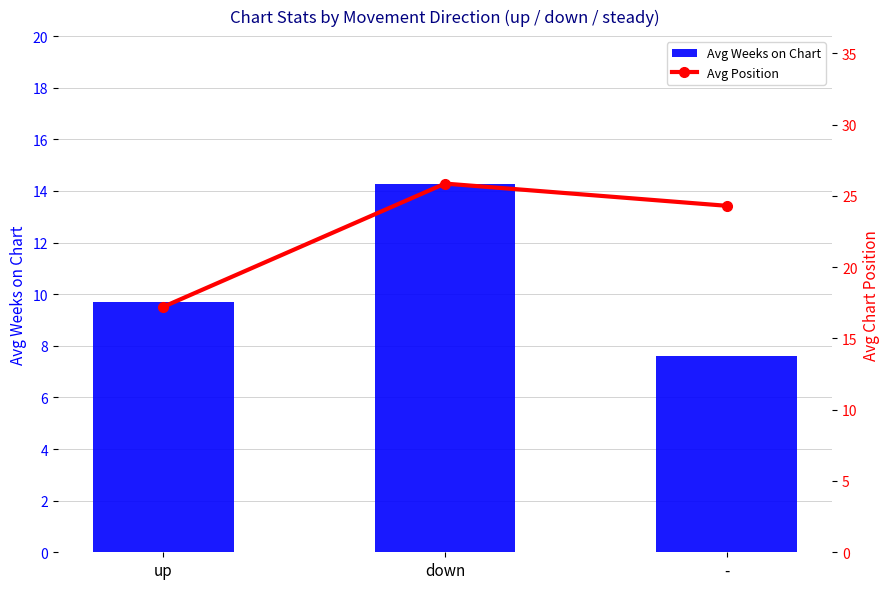

List the series in order of their peak value, lowest first.

Avg Weeks on Chart, Avg Position